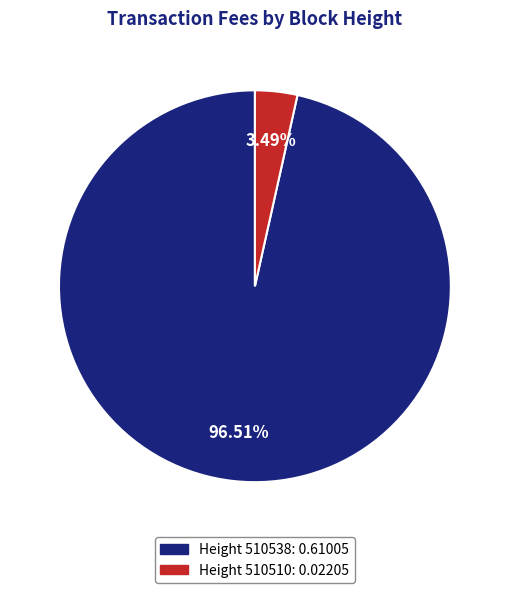

Is there any slice that represents more than half of the pie?

Yes